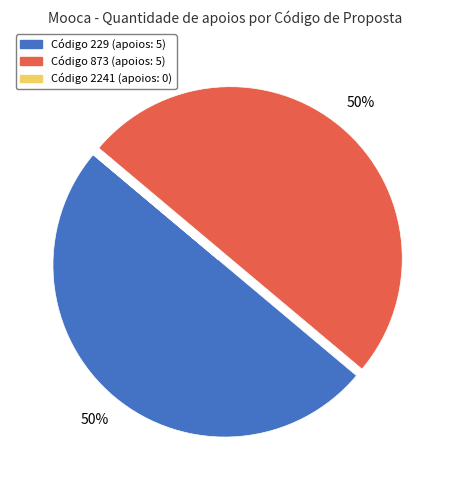

To the nearest percent, what is the average slice percentage?

33%